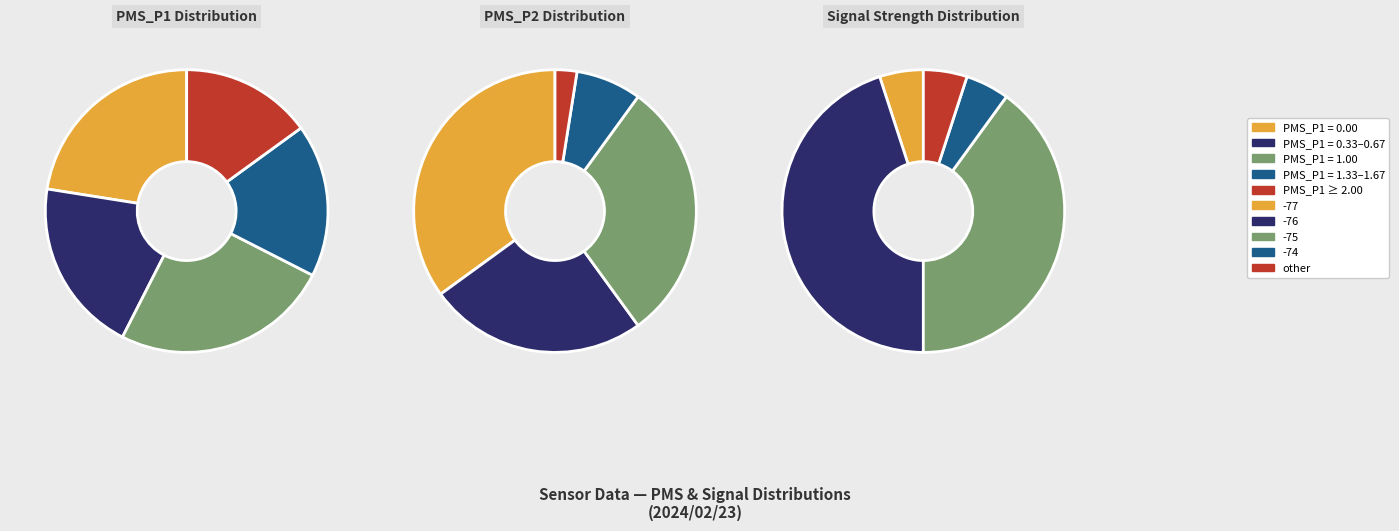

How much of the chart is everything except 32?

100.0%